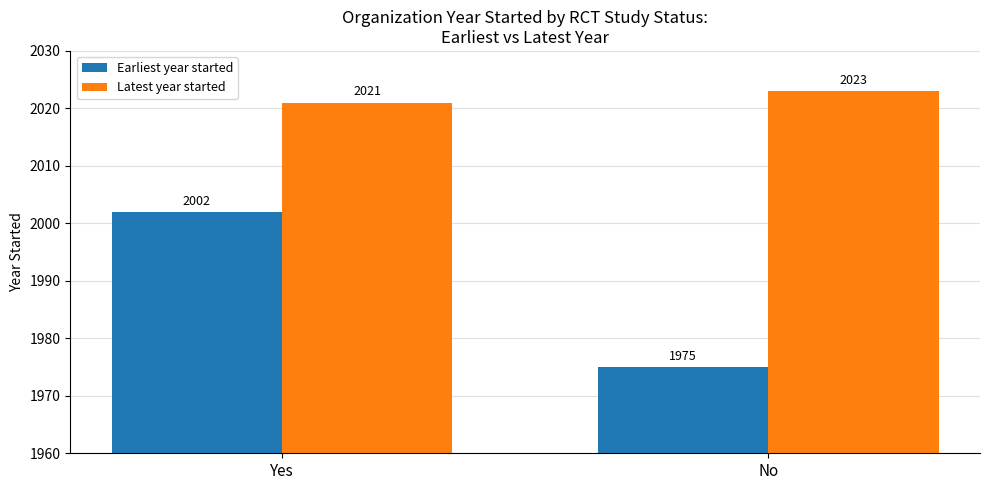

What is the minimum value shown in the chart?

1975